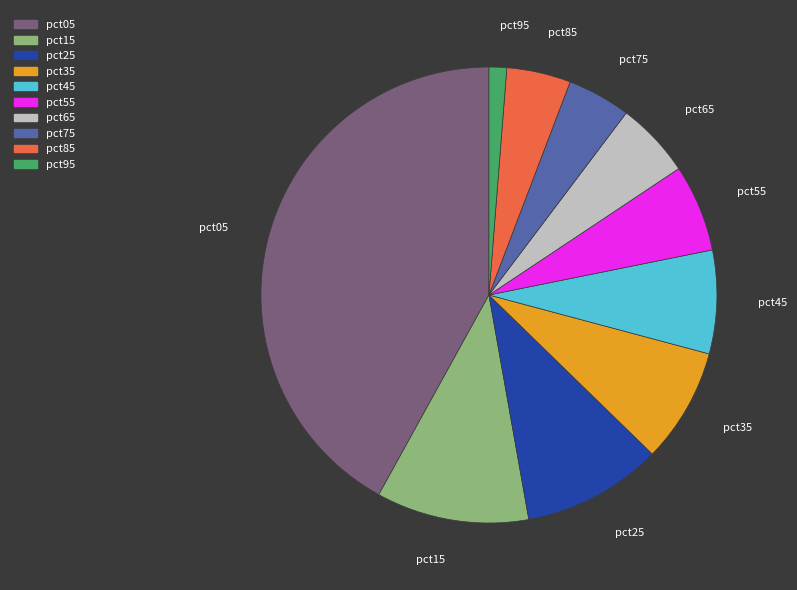

What is the smallest slice in the pie chart?

pct95